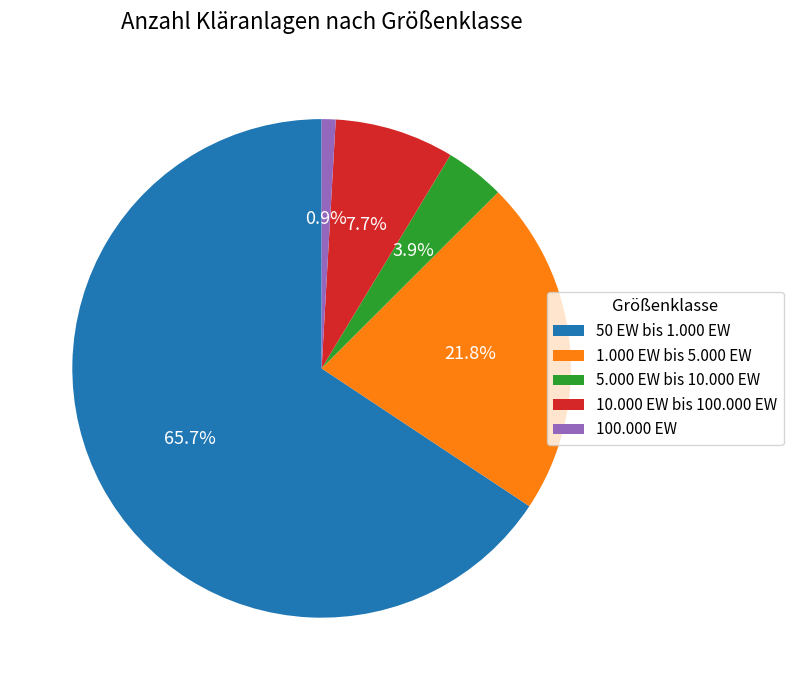

To the nearest percent, what percentage of the pie is 100.000 EW?

1%